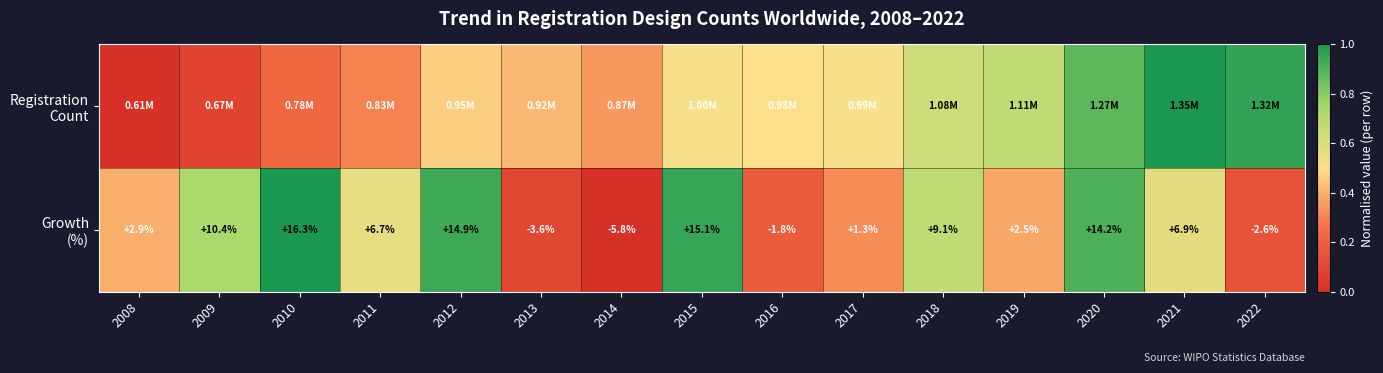

Is the value of Growth (%) at 2012 greater than the value of Registration Count at 2010?

Yes